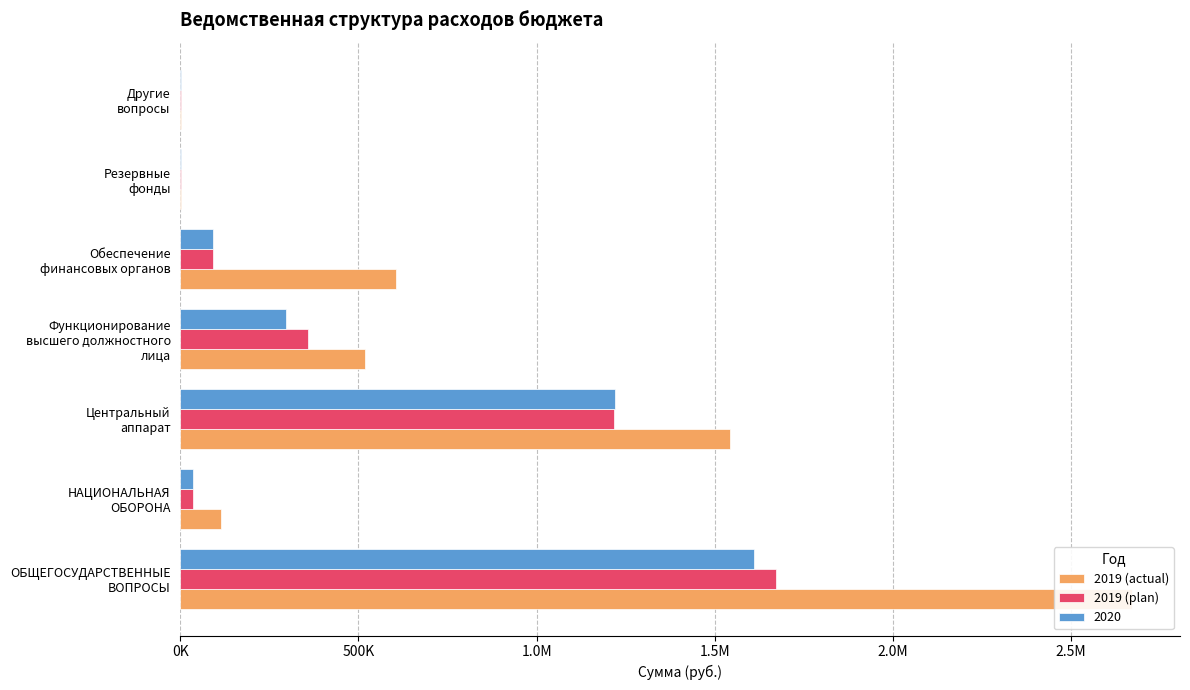

Which series has the largest range (max minus min)?

2019 (actual)